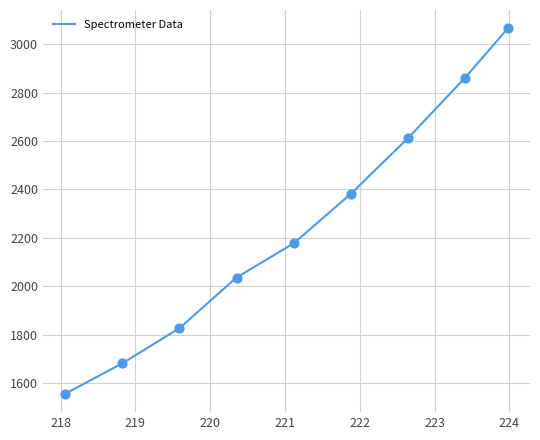

What is the smallest value displayed?

1555.3